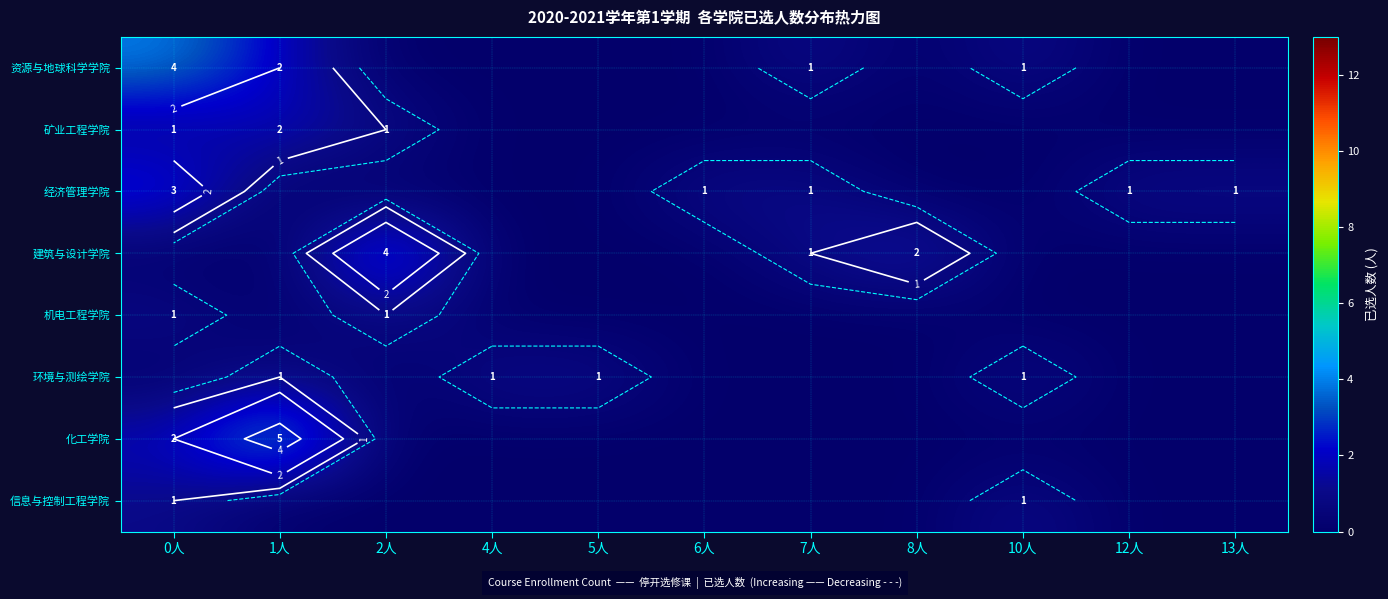

Which series has the widest spread of values?

化工学院